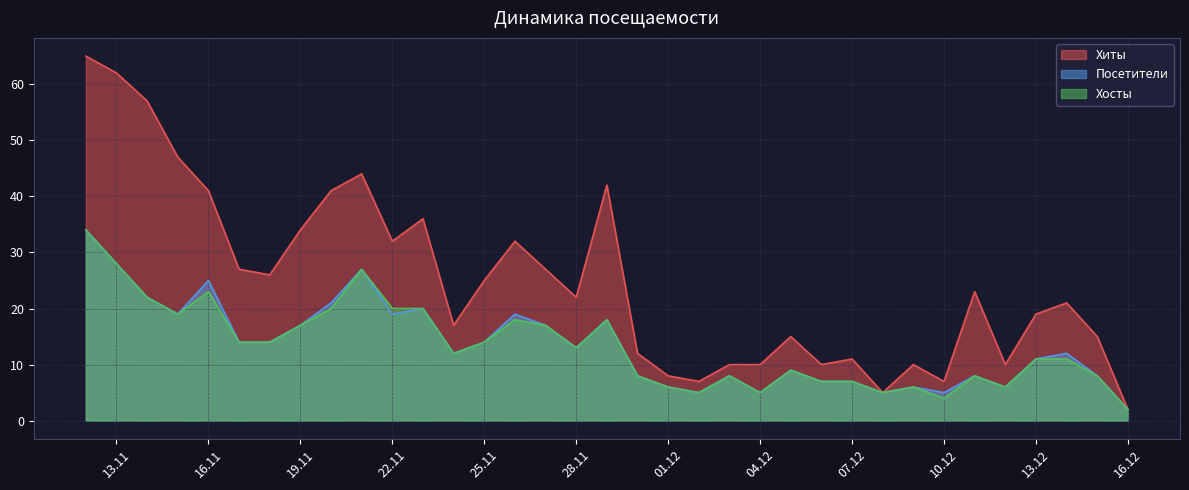

True or false: Посетители and Хиты intersect in this chart.

False